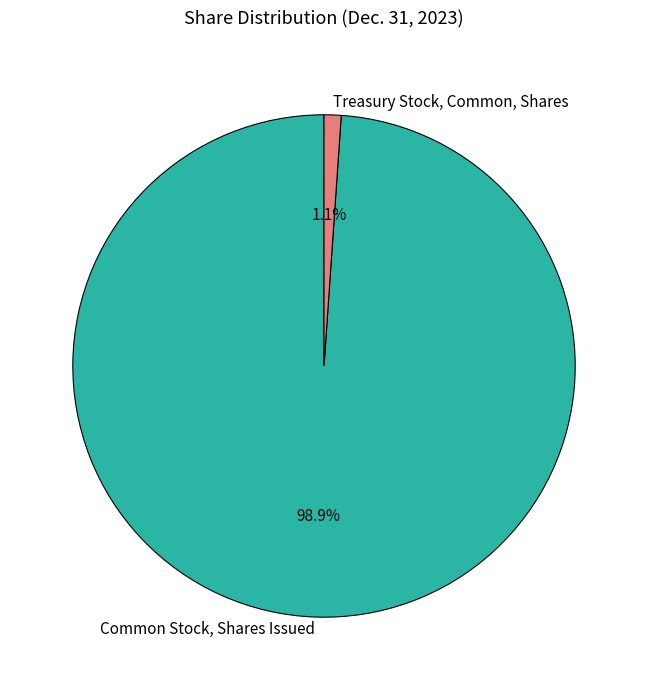

What portion of the pie excludes Treasury Stock, Common, Shares?

98.9%